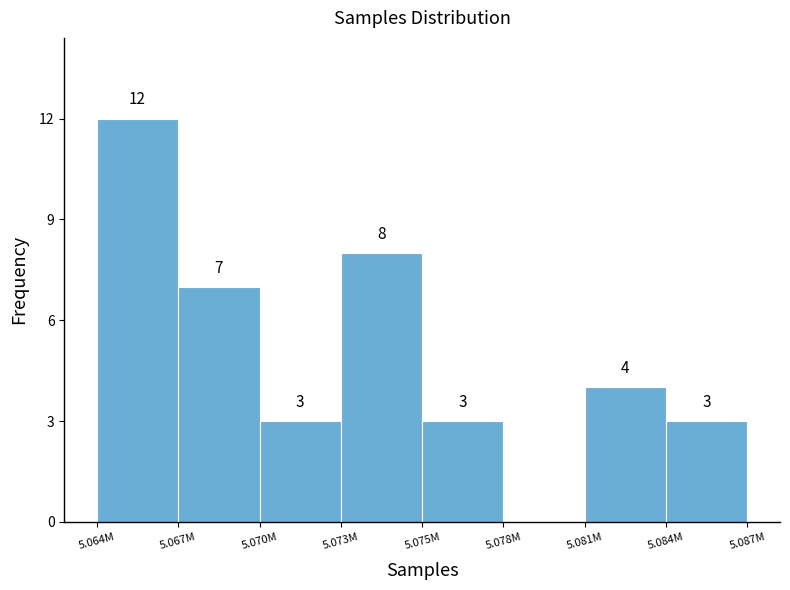

Reading left to right, extract all data points from this chart.

5.064M=12	5.067M=7	5.070M=3	5.073M=8	5.075M=3	5.078M=0	5.081M=4	5.084M=3